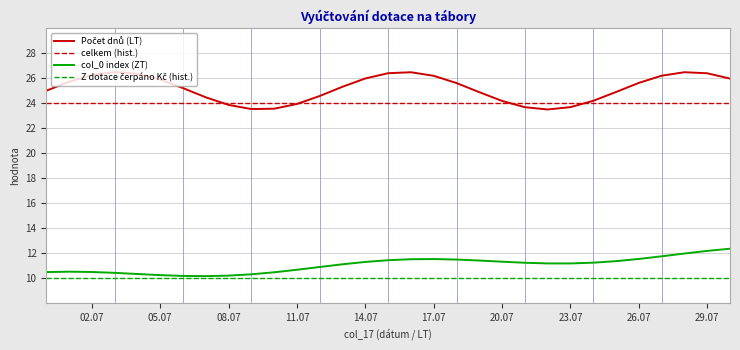

What is the smallest value displayed?

10.0